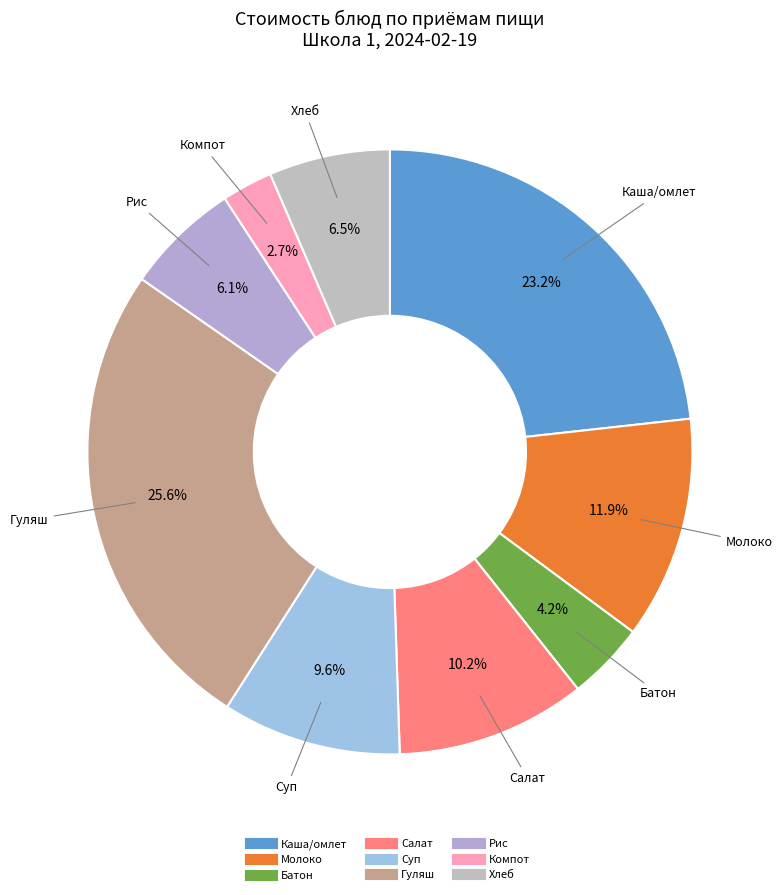

Count the number of slices in the pie.

9